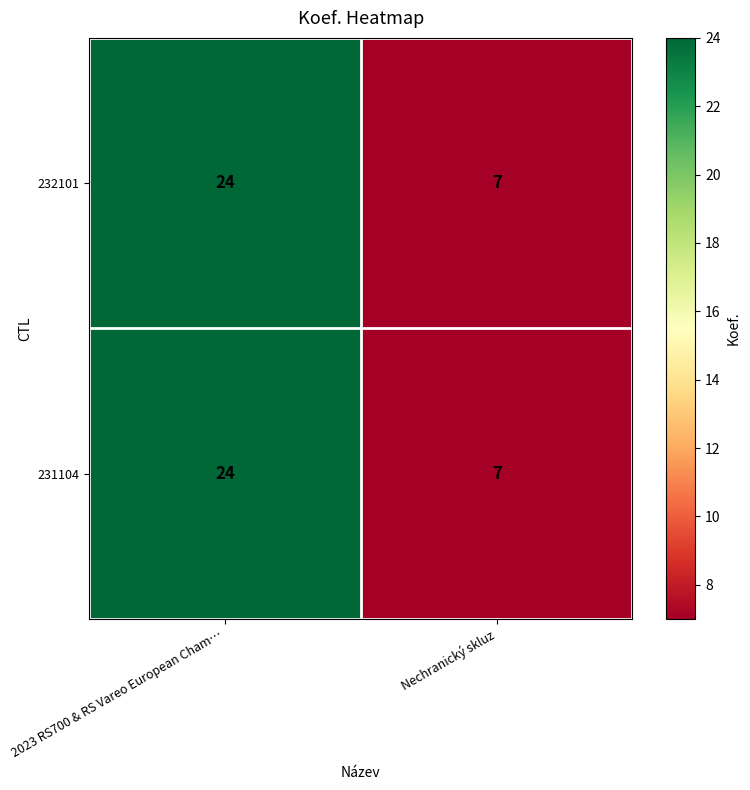

At which category is the sum across all series the highest?

2023 RS700 & RS Vareo European Cham…